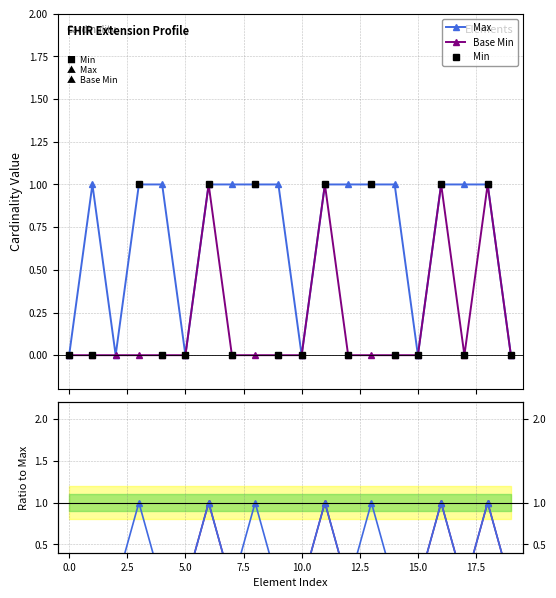

What is the total value across all series at 7.5?

1